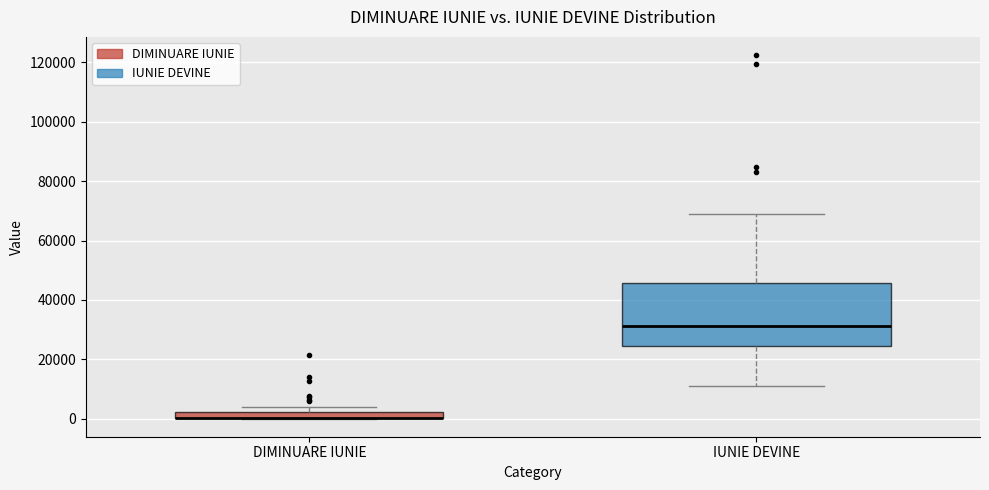

Where is the lower edge of the box for DIMINUARE IUNIE on the y-axis? The values are not printed on the chart, so give them approximately, as read against the axis.

0